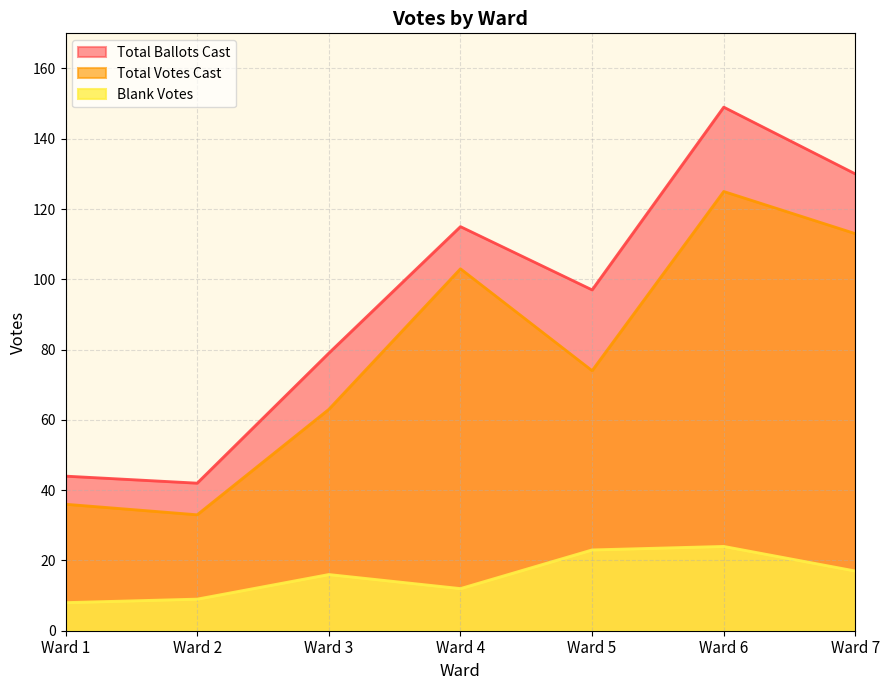

What is the value of the Blank Votes point at the 2nd from the left?

9